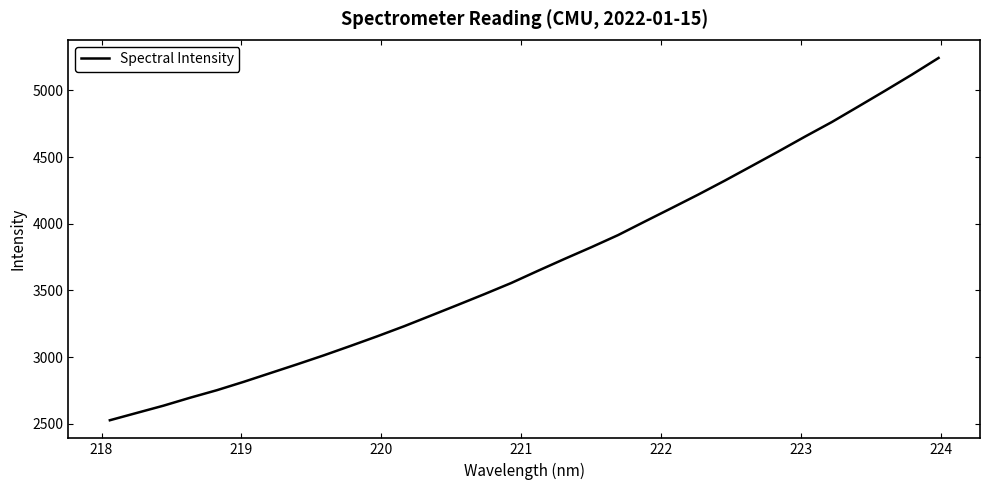

Does the chart display data point markers on the line(s)?

No